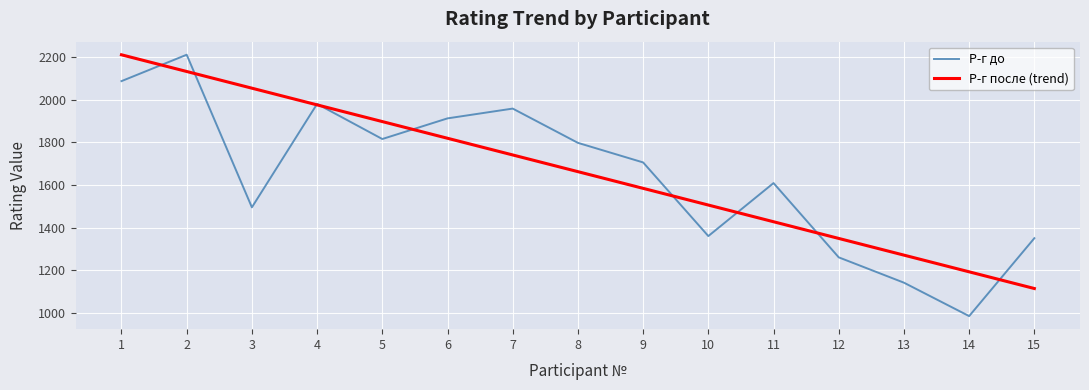

At 14, list the series in order from smallest to largest.

Р-г до, Р-г после (trend)